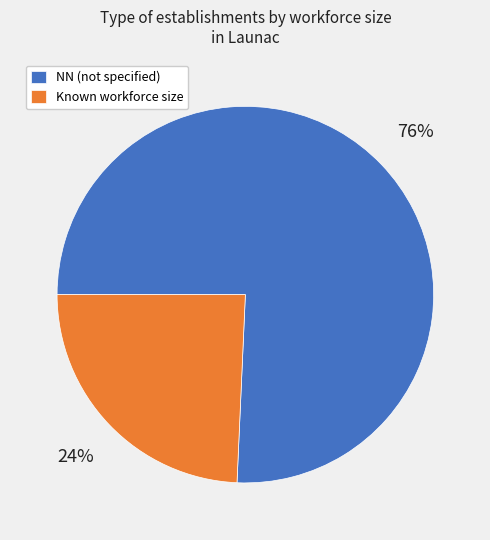

To the nearest percent, what is the average slice percentage?

50%